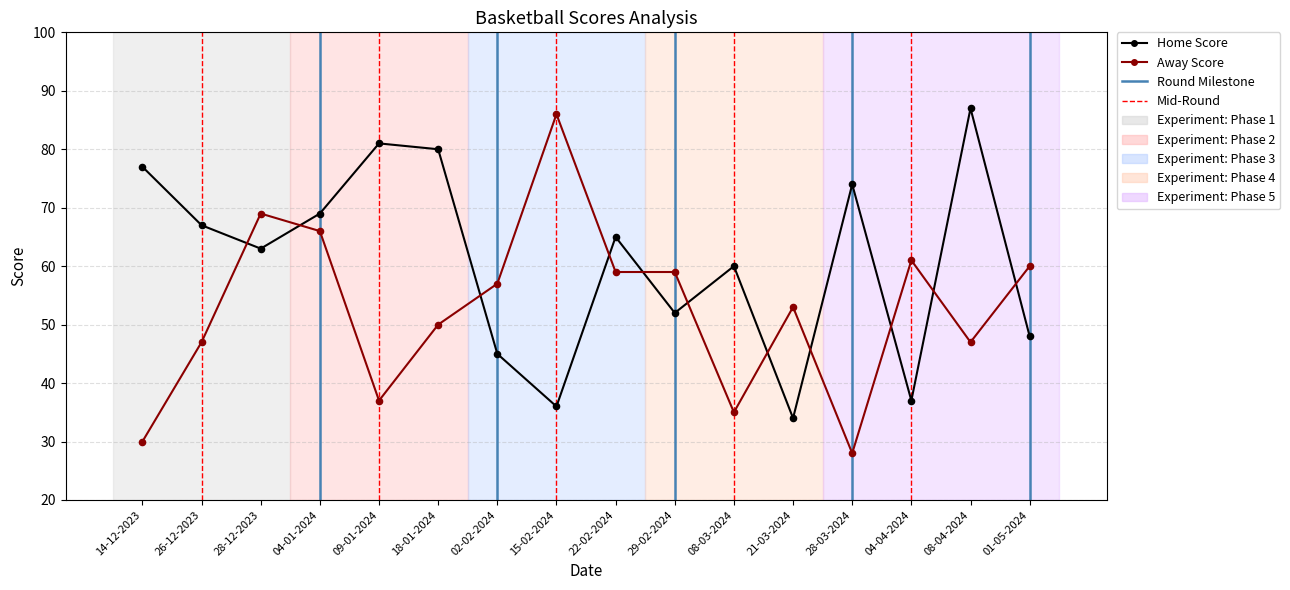

At how many categories does at least one series exceed 56?

15